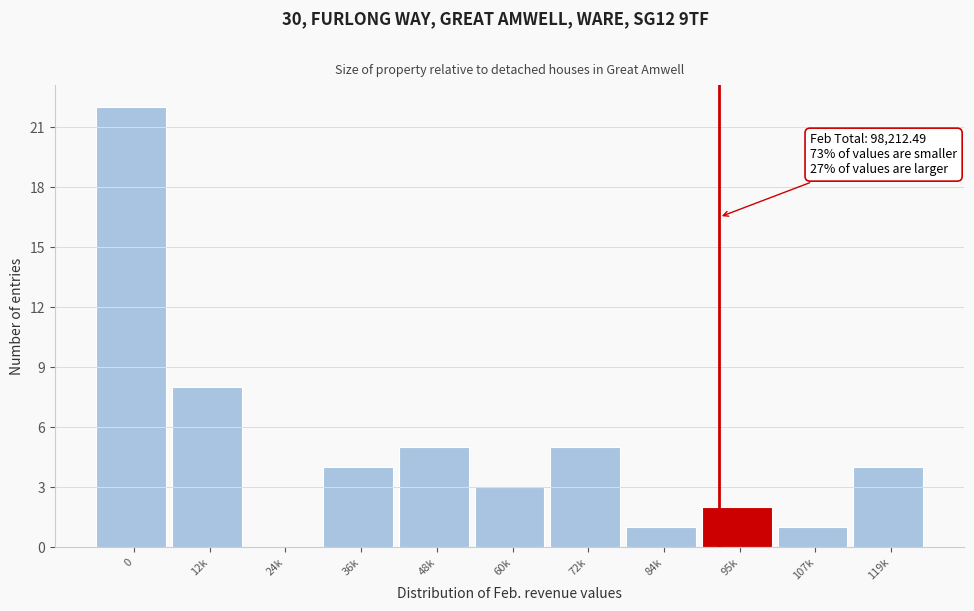

Reading right to left, list all the values displayed in this chart.

119k=4	107k=1	95k=2	84k=1	72k=5	60k=3	48k=5	36k=4	24k=0	12k=8	0=22